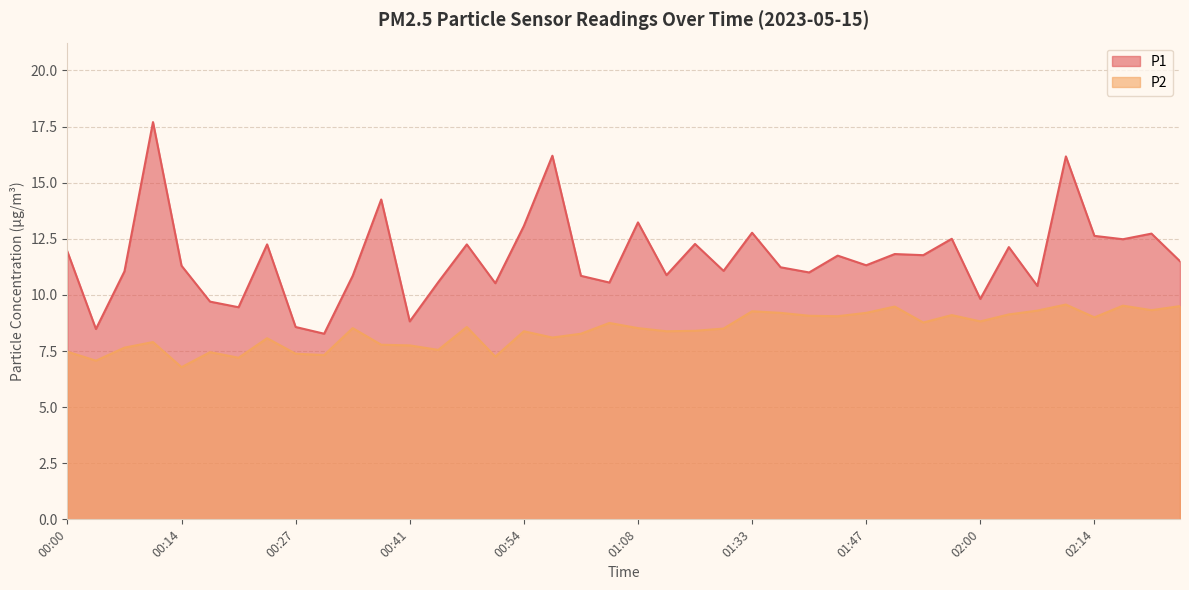

Reading left to right, what are all the values shown in this chart?

P1: 00:00=11.9	00:04=8.5	00:07=11.1	00:10=17.7	00:14=11.3	00:17=9.7	00:21=9.4	00:24=12.2	00:27=8.6	00:31=8.3	00:34=10.8	00:37=14.2	00:41=8.8	00:44=10.6	00:48=12.2	00:51=10.5	00:54=13.1	00:58=16.2	01:01=10.8	01:04=10.6	01:08=13.2	01:11=10.9	01:15=12.3	01:18=11.1	01:33=12.8	01:36=11.2	01:40=11.0	01:43=11.8	01:47=11.3	01:50=11.8	01:54=11.8	01:57=12.5	02:00=9.8	02:04=12.1	02:07=10.4	02:11=16.2	02:14=12.6	02:17=12.5	02:21=12.7	02:24=11.5
P2: 00:00=7.5	00:04=7.1	00:07=7.7	00:10=7.9	00:14=6.8	00:17=7.5	00:21=7.2	00:24=8.1	00:27=7.4	00:31=7.3	00:34=8.5	00:37=7.8	00:41=7.8	00:44=7.5	00:48=8.6	00:51=7.2	00:54=8.4	00:58=8.1	01:01=8.3	01:04=8.8	01:08=8.5	01:11=8.4	01:15=8.4	01:18=8.5	01:33=9.3	01:36=9.2	01:40=9.1	01:43=9.1	01:47=9.2	01:50=9.5	01:54=8.8	01:57=9.1	02:00=8.8	02:04=9.1	02:07=9.3	02:11=9.6	02:14=9.0	02:17=9.5	02:21=9.3	02:24=9.5